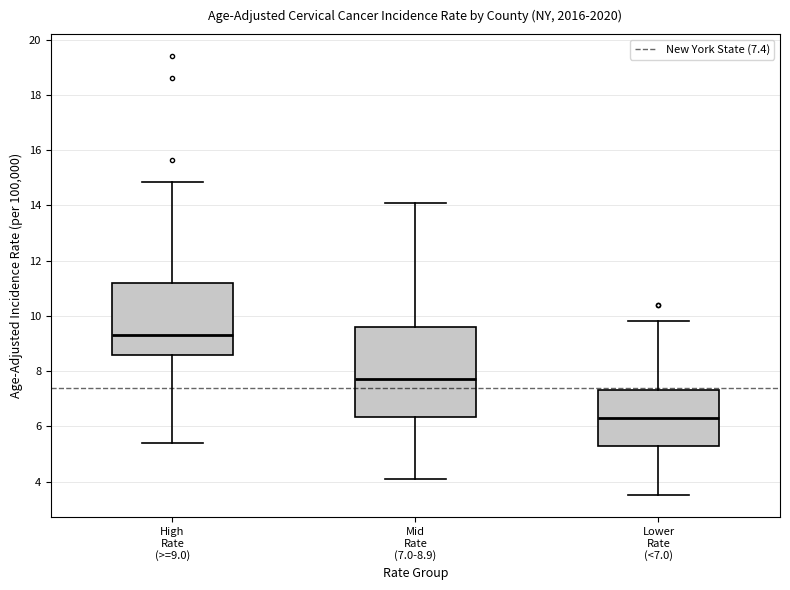

Where is the lower edge of the box for Mid Rate (7.0-8.9) on the y-axis? The values are not printed on the chart, so give them approximately, as read against the axis.

6.4